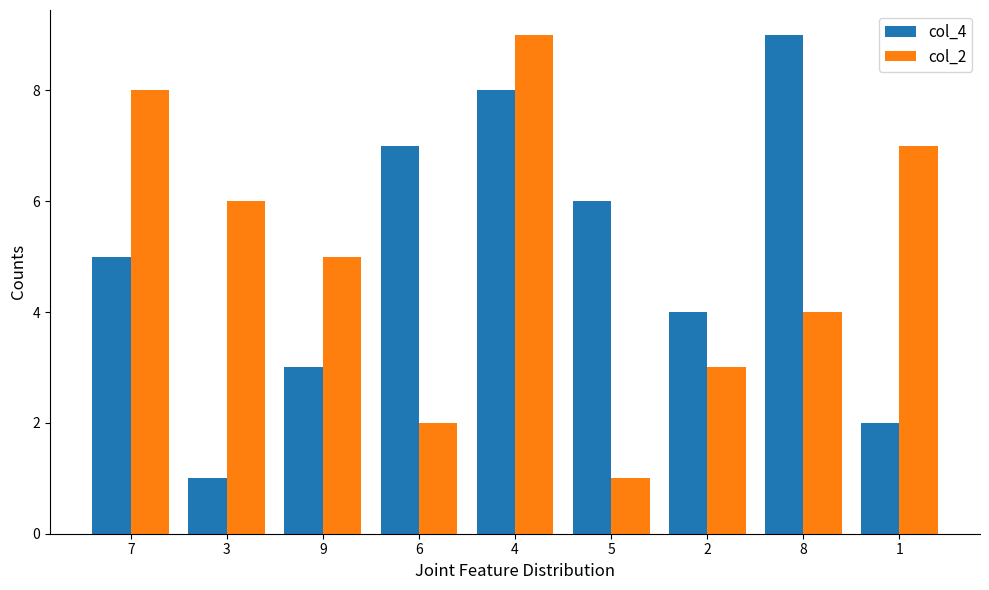

What are all the series names shown in the legend?

col_4, col_2